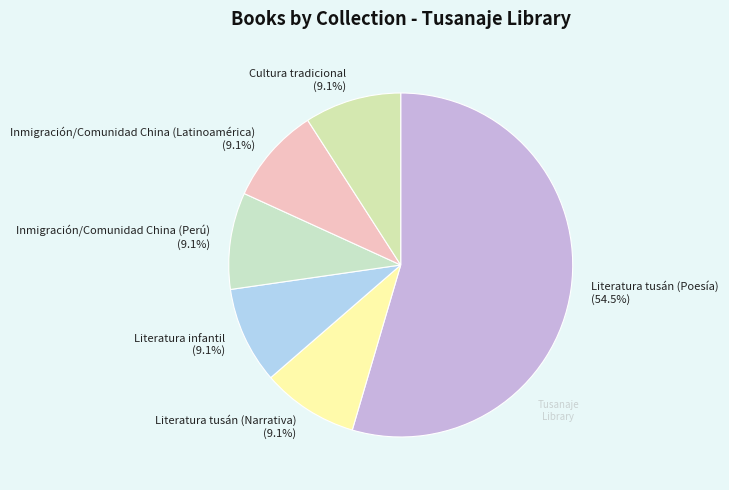

Which slice represents more than half of the pie?

Literatura tusán (Poesía)